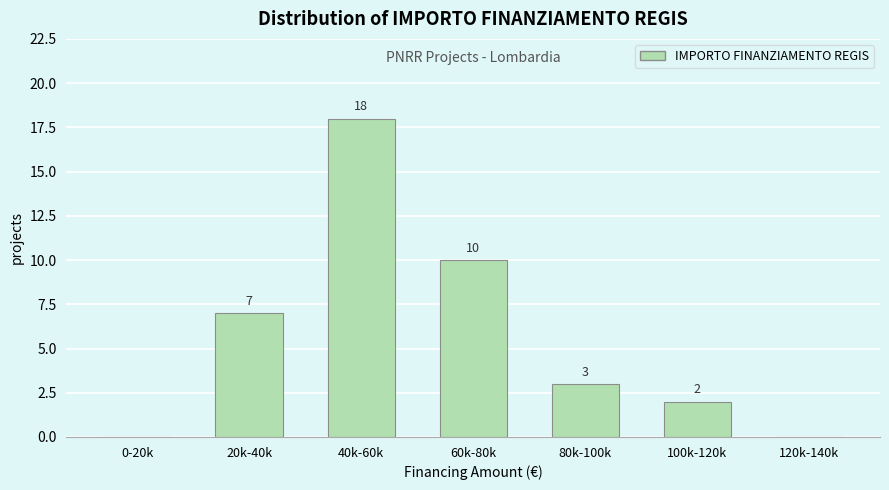

Reading left to right, what are all the values shown in this chart?

0-20k=0	20k-40k=7	40k-60k=18	60k-80k=10	80k-100k=3	100k-120k=2	120k-140k=0